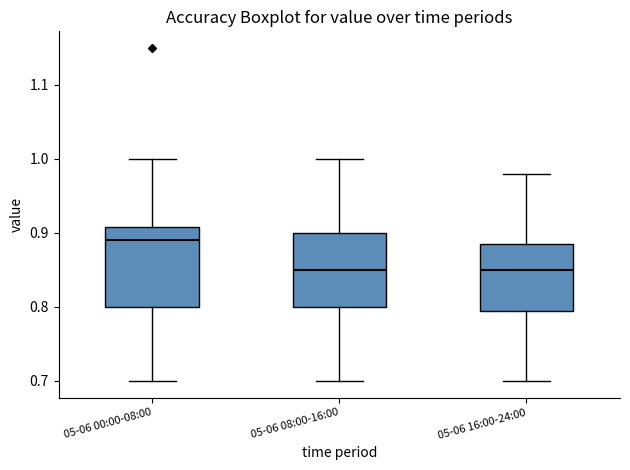

Where does the median line of the box for 05-06 00:00-08:00 sit on the y-axis? The values are not printed on the chart, so give them approximately, as read against the axis.

0.89